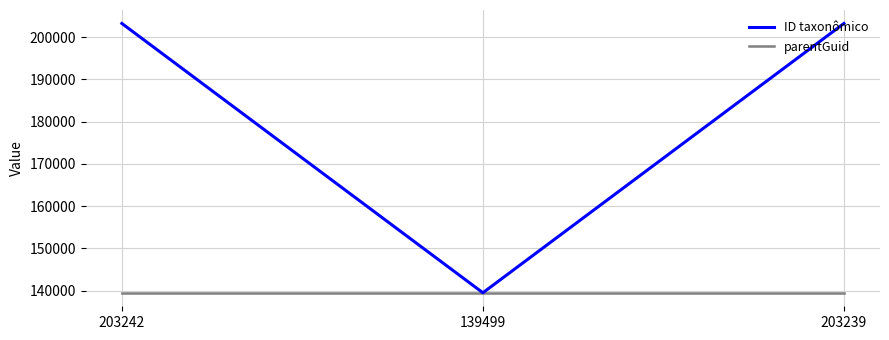

Which series has the largest range (max minus min)?

ID taxonômico